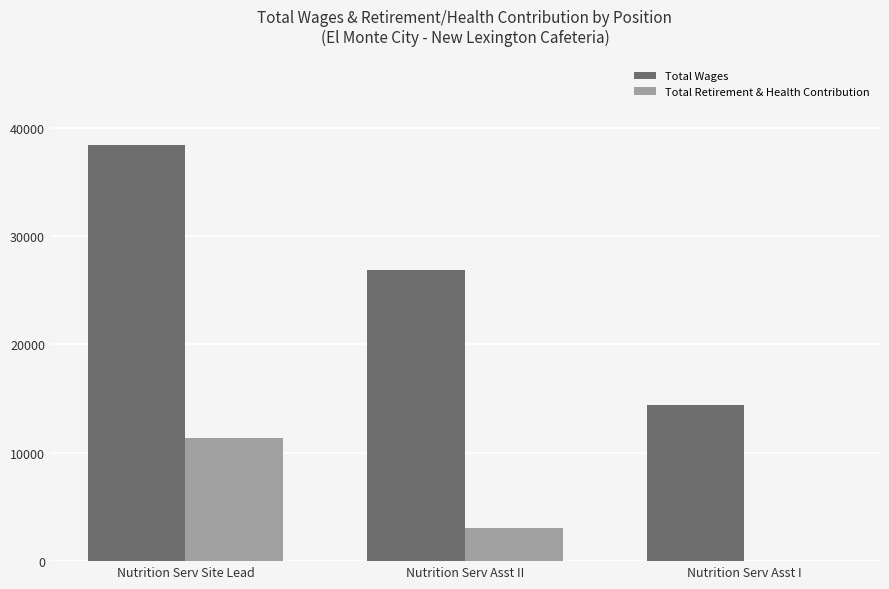

Which series has the largest total across all categories?

Total Wages